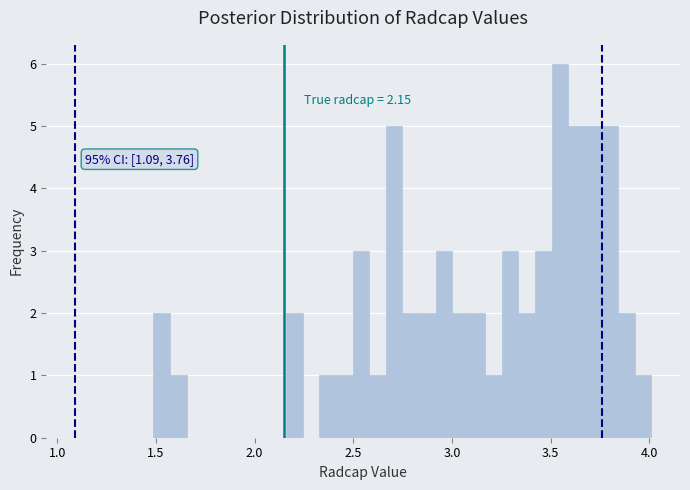

Around what value on the x-axis is the tallest bar? Give the approximate position of its centre, as read against the axis.

3.55